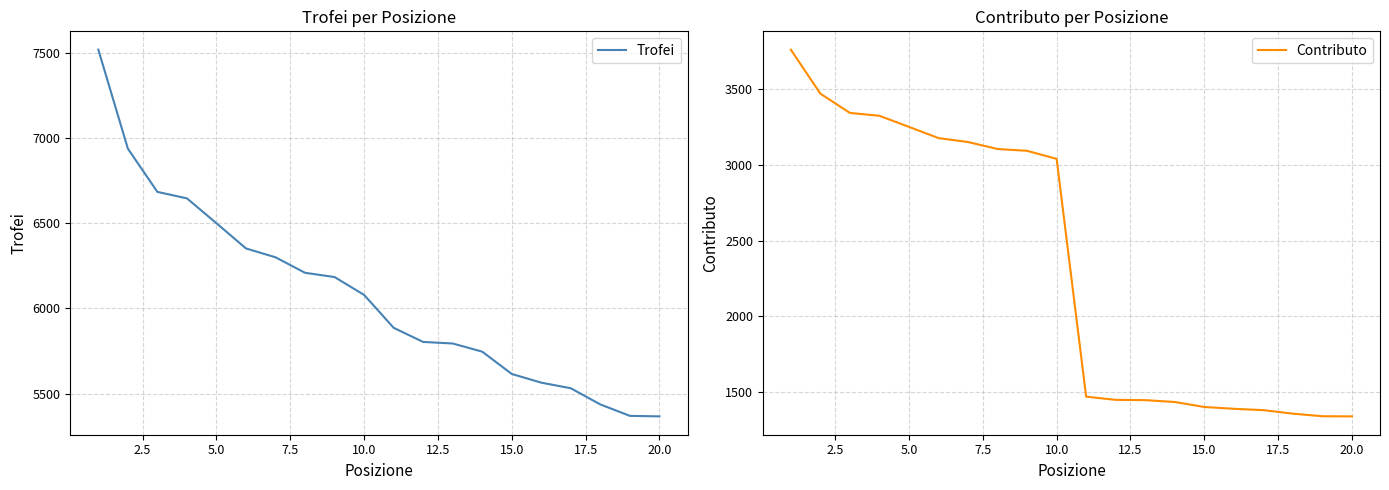

Reading left to right, extract all data points from this chart.

Trofei: 7519	6938	6684	6646	6500	6352	6300	6209	6184	6079	5886	5803	5794	5746	5615	5564	5531	5436	5369	5366
Contributo: 3759	3469	3342	3323	3250	3176	3150	3104	3092	3039	1471	1450	1448	1436	1403	1391	1382	1359	1342	1341